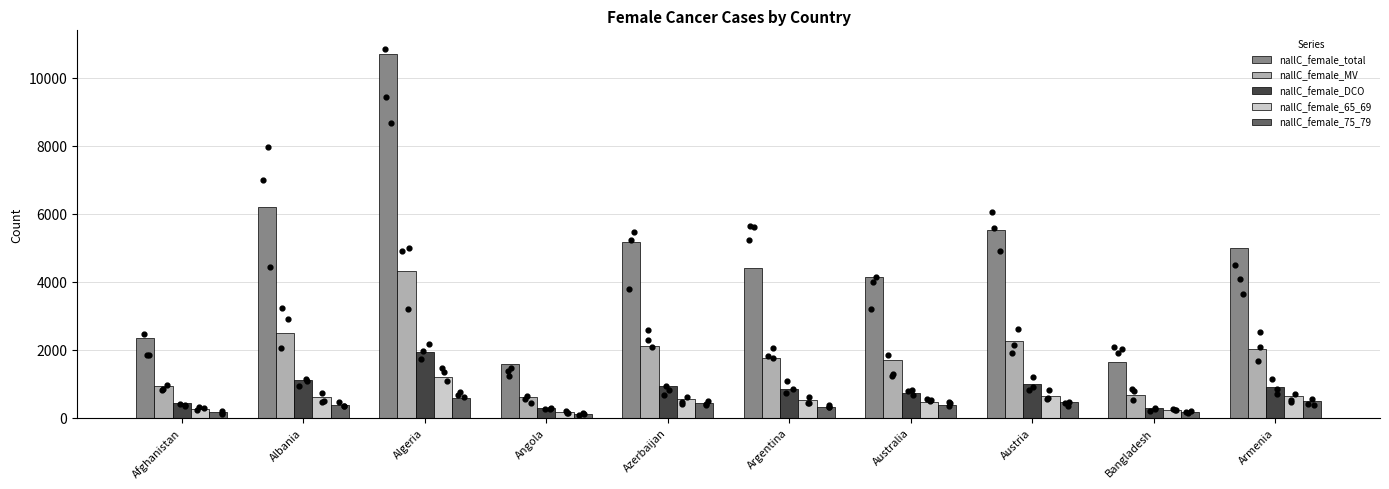

At which category is the sum across all series the highest?

Algeria